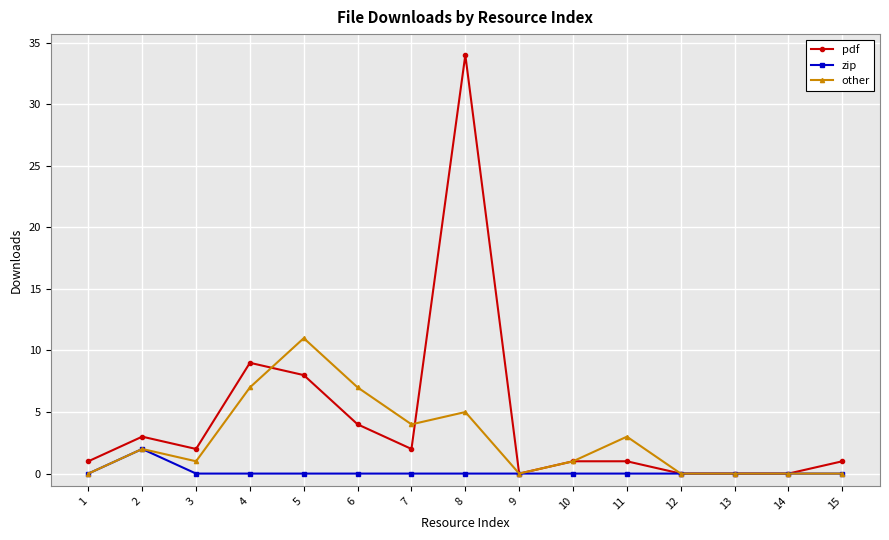

Reading right to left, transcribe all the data shown in this chart.

pdf: 15=1	14=0	13=0	12=0	11=1	10=1	9=0	8=34	7=2	6=4	5=8	4=9	3=2	2=3	1=1
zip: 15=0	14=0	13=0	12=0	11=0	10=0	9=0	8=0	7=0	6=0	5=0	4=0	3=0	2=2	1=0
other: 15=0	14=0	13=0	12=0	11=3	10=1	9=0	8=5	7=4	6=7	5=11	4=7	3=1	2=2	1=0